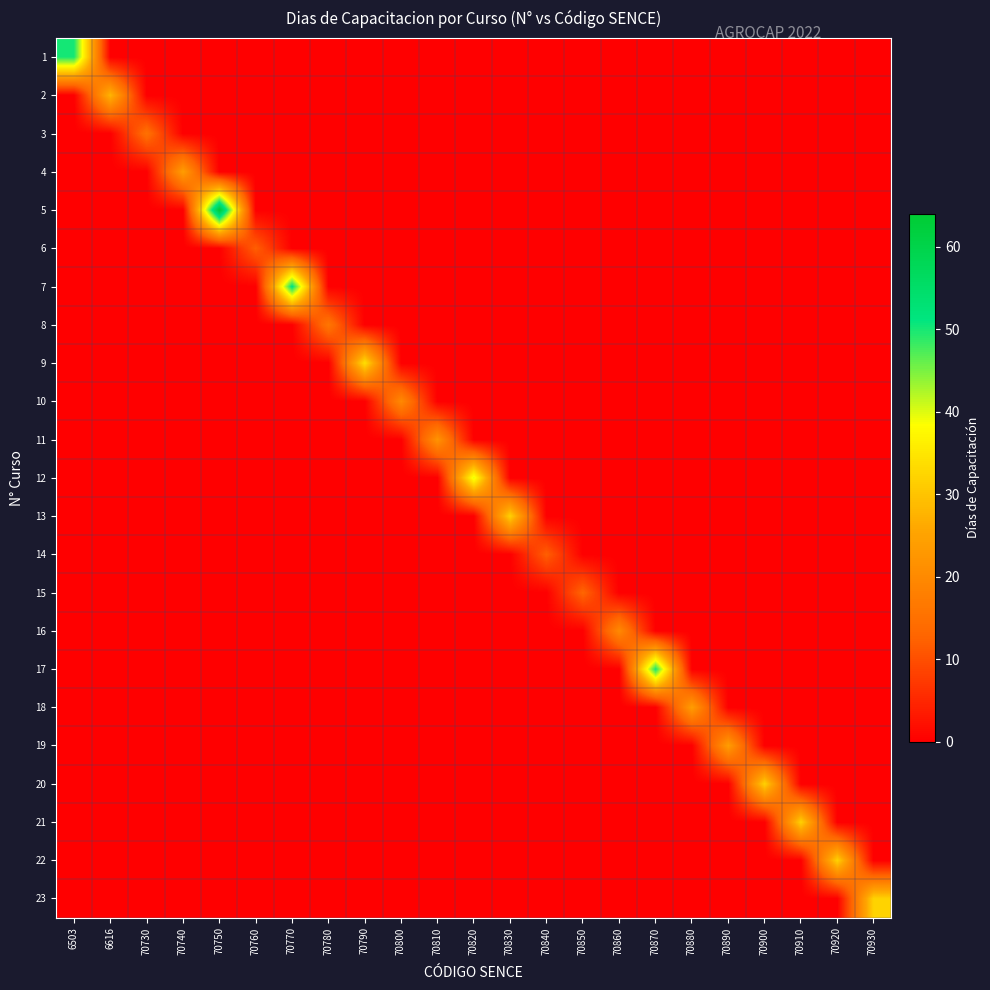

How many distinct data groups are displayed?

23